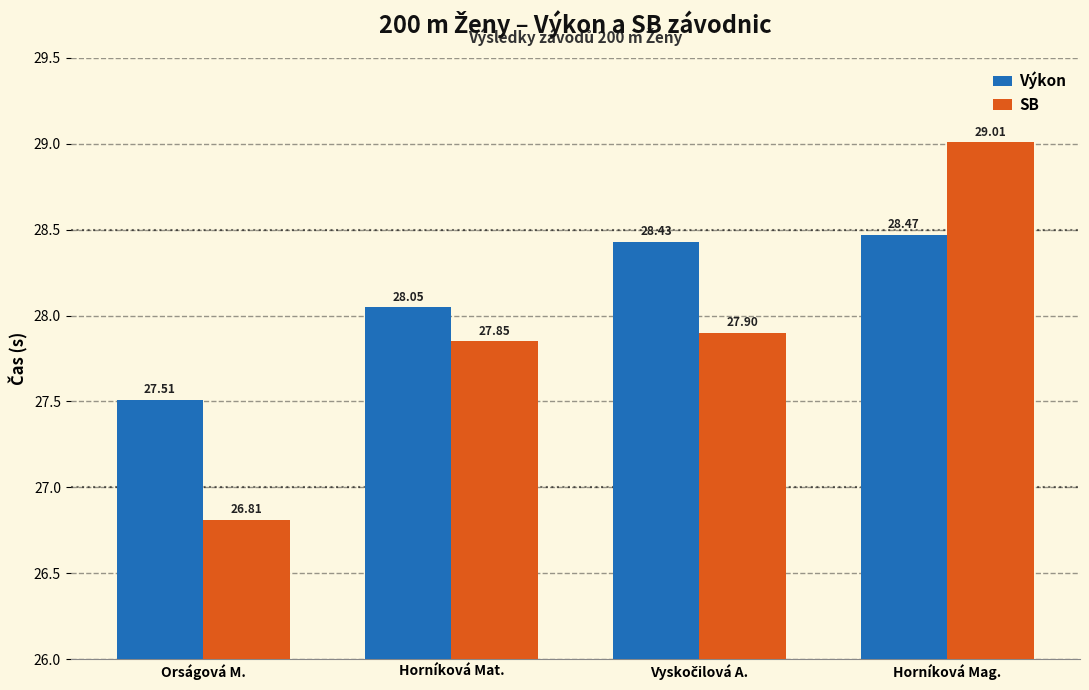

Where is Výkon nearest to the value 27?

Orságová M.